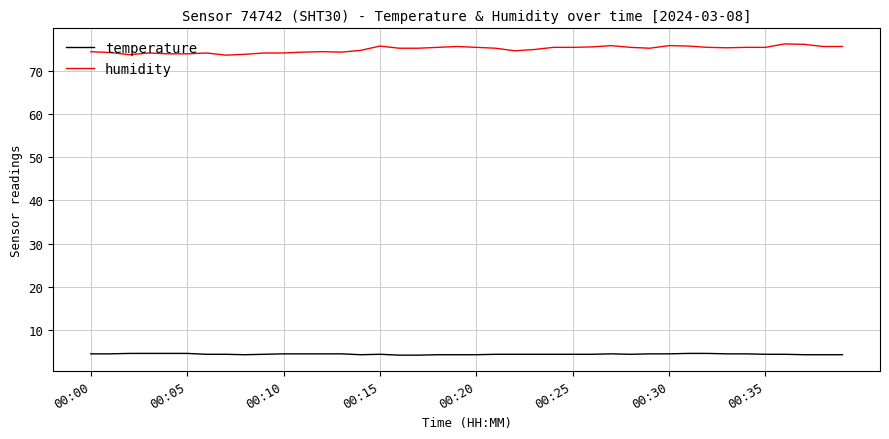

Which series has the largest range (max minus min)?

humidity